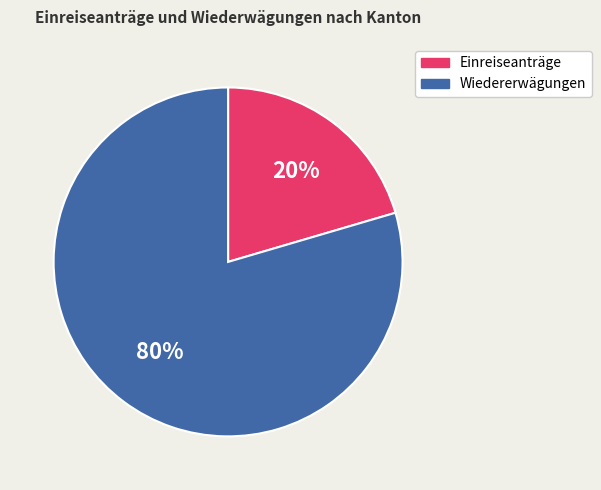

To the nearest percent, what is the average slice percentage?

50%